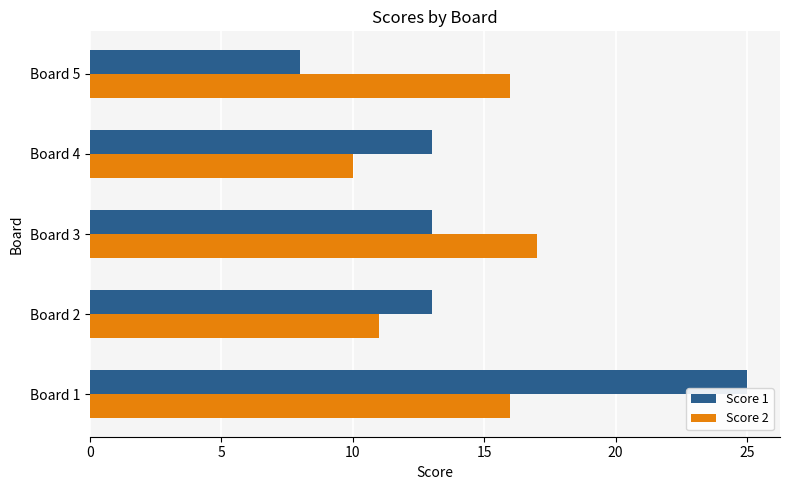

What is the average value of the Score 2 series?

14